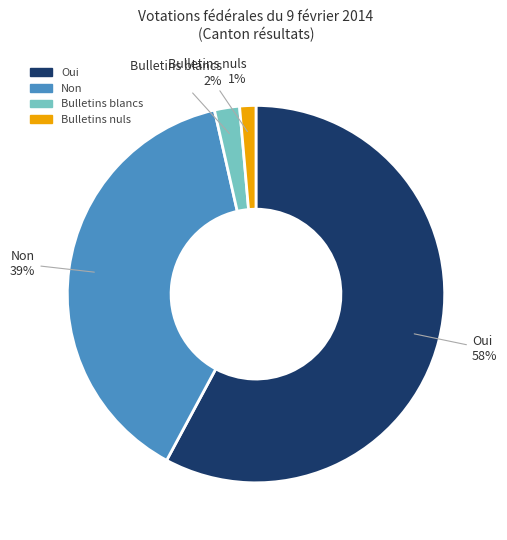

Does Non account for over 50% of the chart?

No